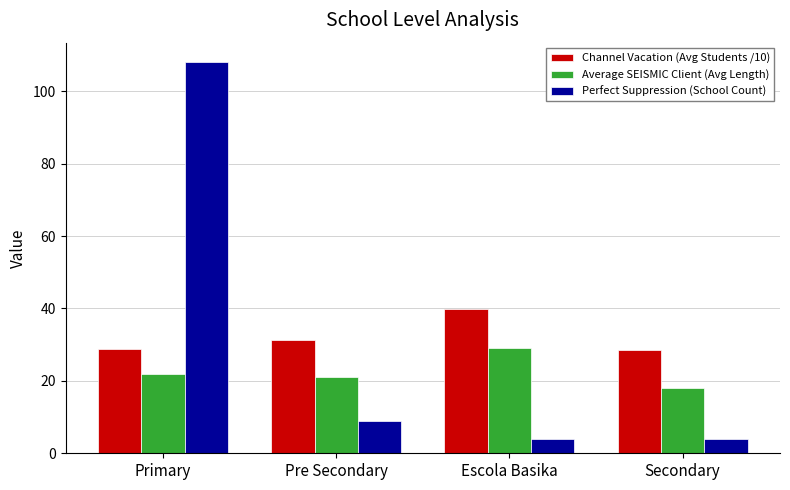

What is the minimum value for Perfect Suppression (School Count)?

4.0